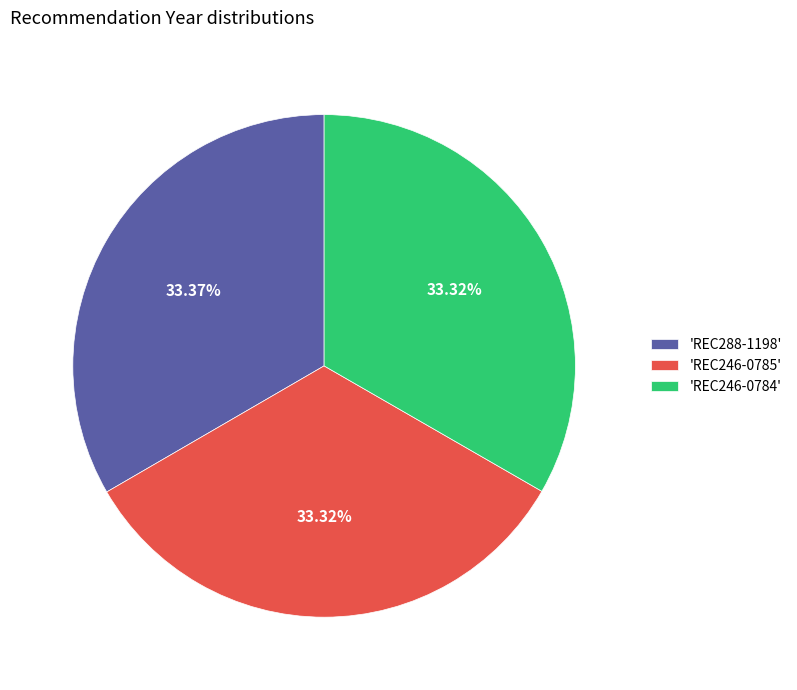

Does any single category account for the majority?

No